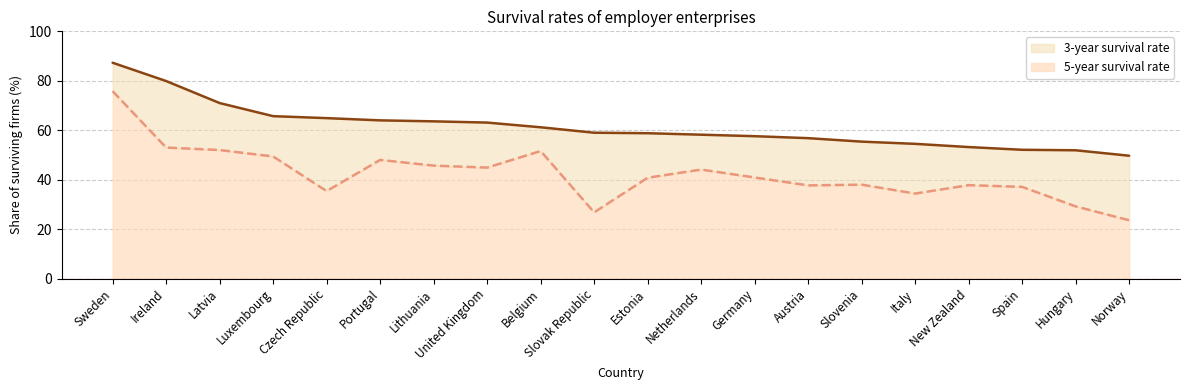

List the series in order of their peak value, highest first.

3-year survival rate, 5-year survival rate